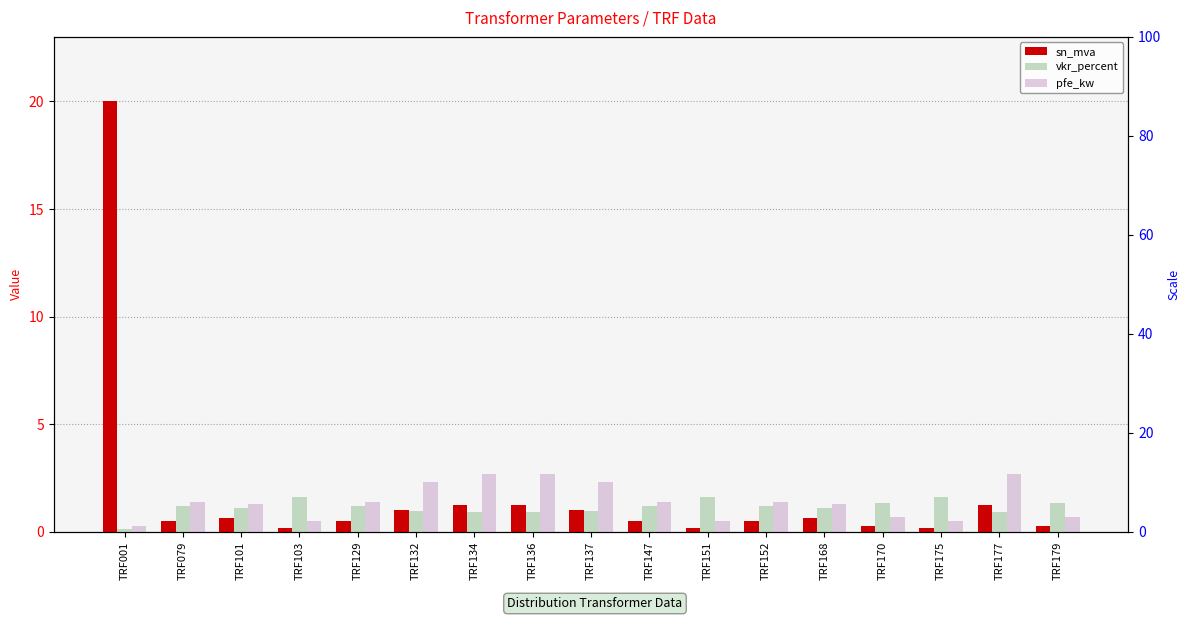

What is the value of the vkr_percent bar at the 10th from the left?

1.2